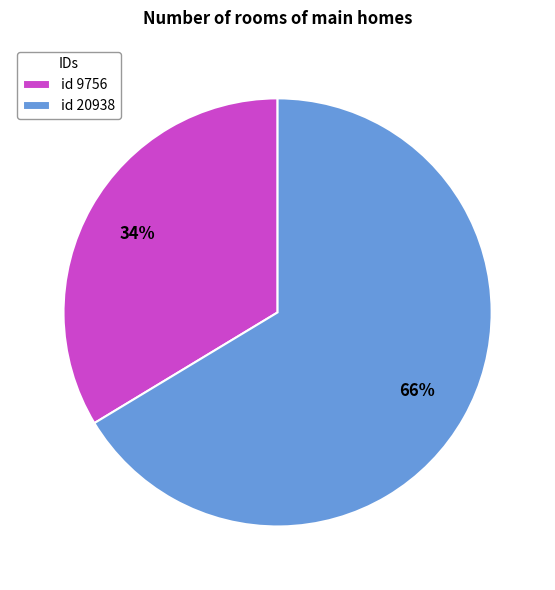

How many segments does this pie chart have?

2